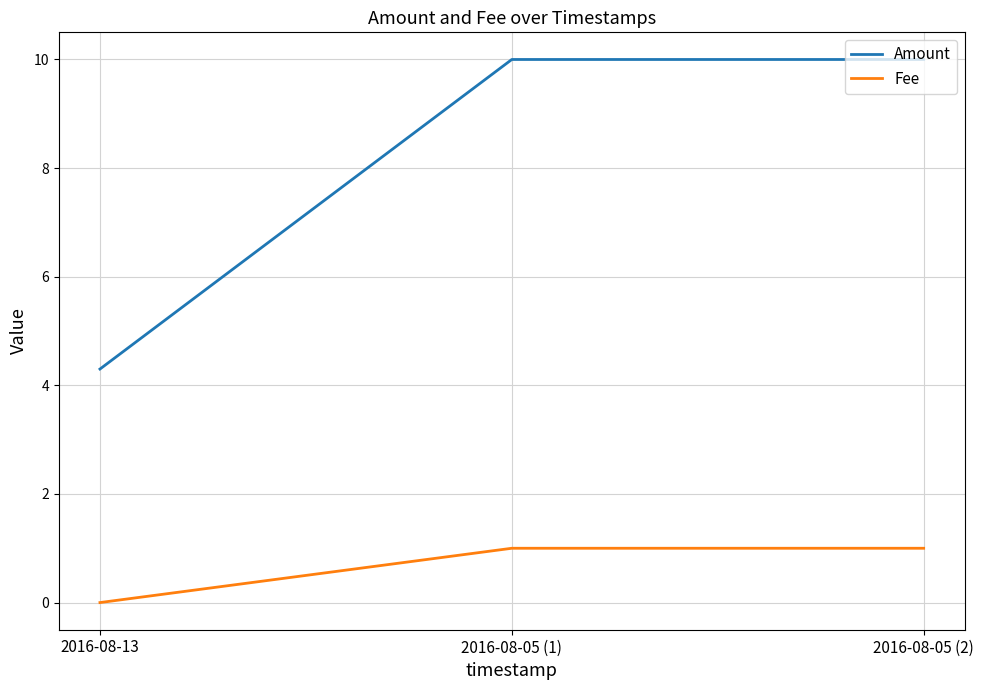

How many Fee values are between 0 and 1?

3